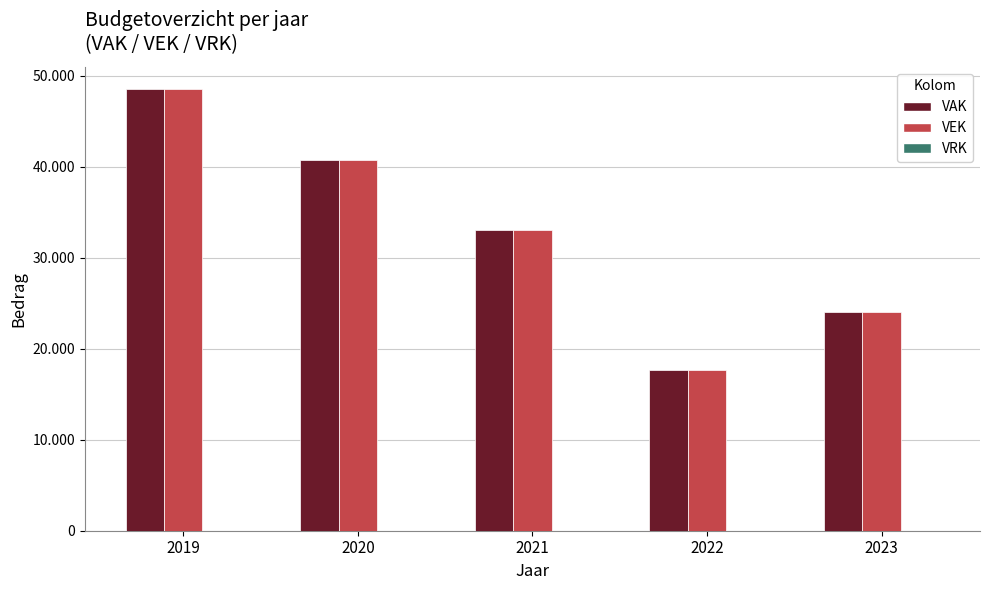

Are the bars grouped side by side (vs. stacked)?

Yes